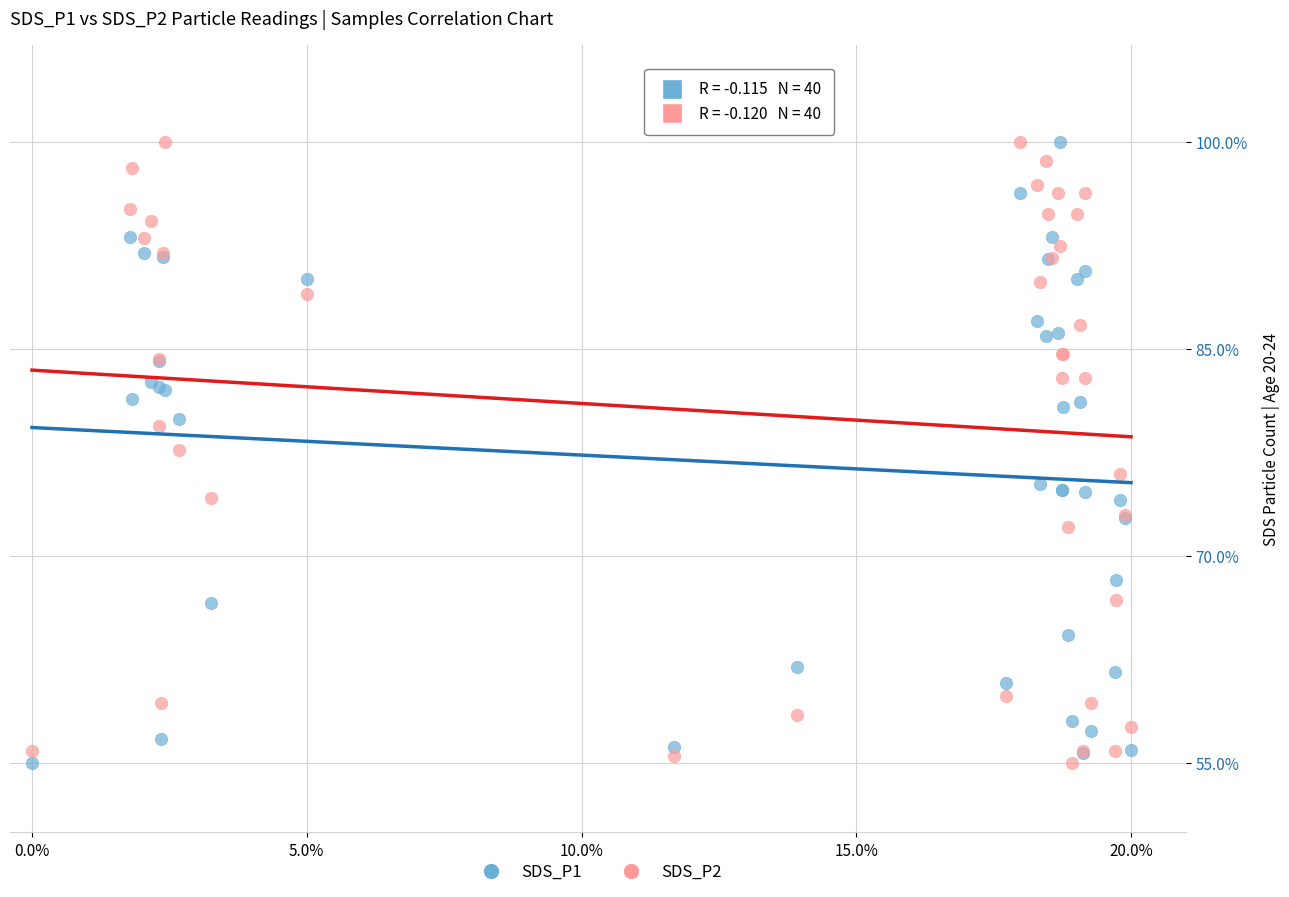

What is the X range (max minus min) for the scatter plot?

1.0